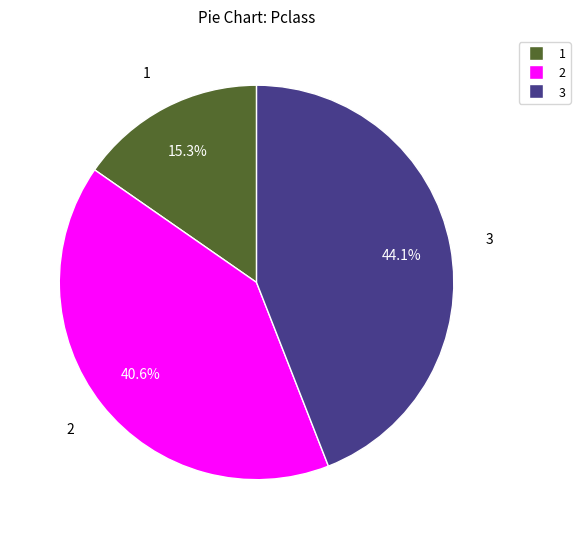

Is there a majority slice in this chart?

No